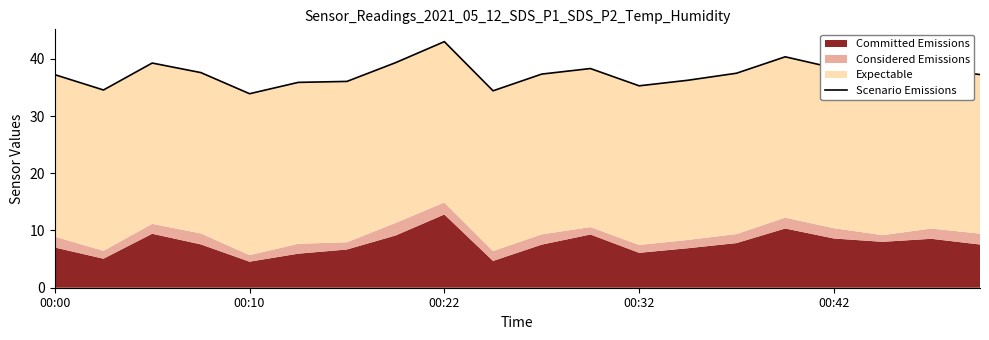

What is the difference between the values at 8 and 00:22?

3.7